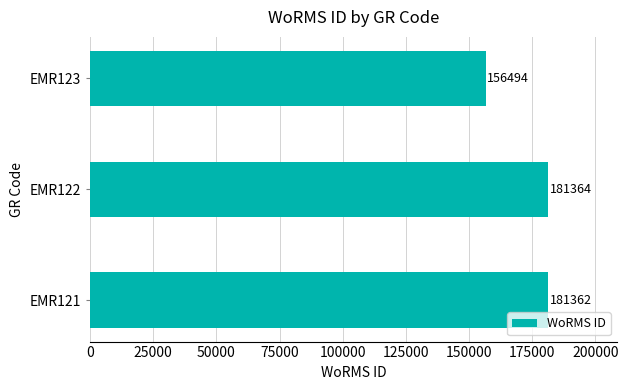

Reading top to bottom, extract all data points from this chart.

156494	181364	181362